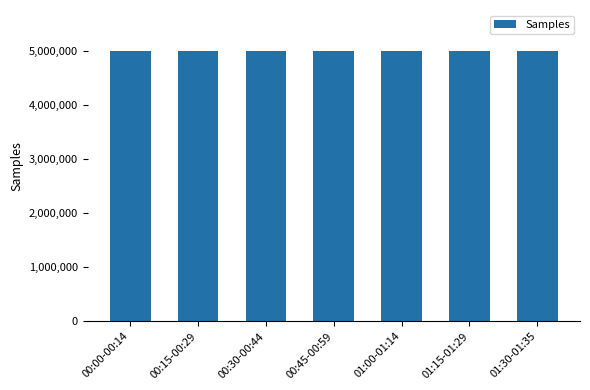

What is the average value?

4997878.0